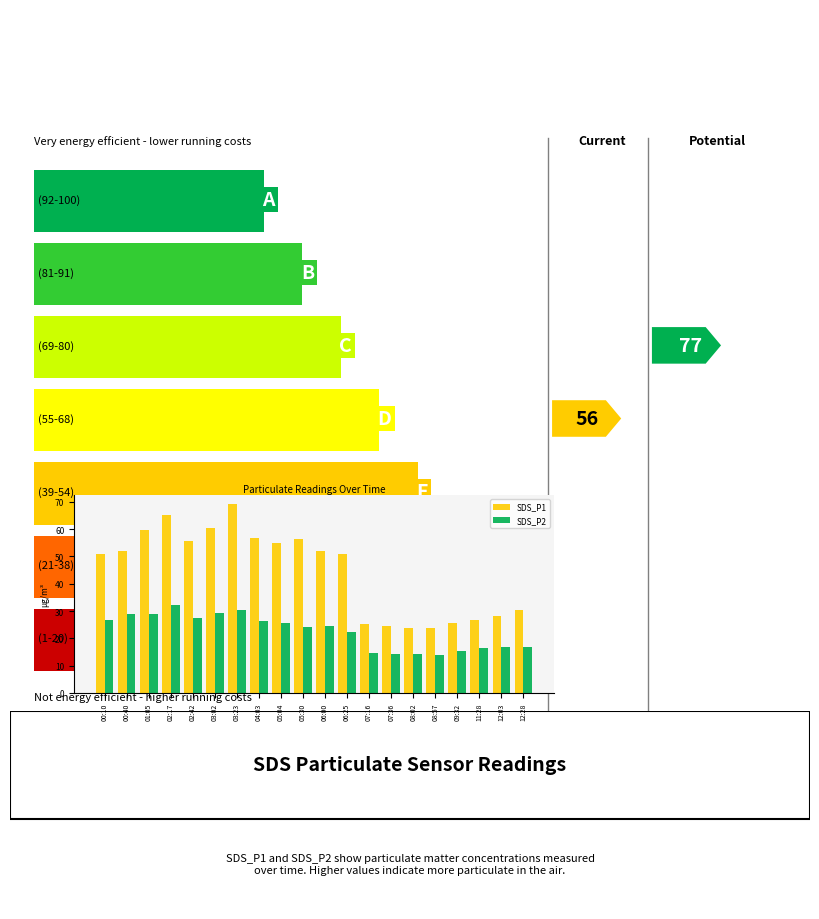

How many distinct data groups are displayed?

2